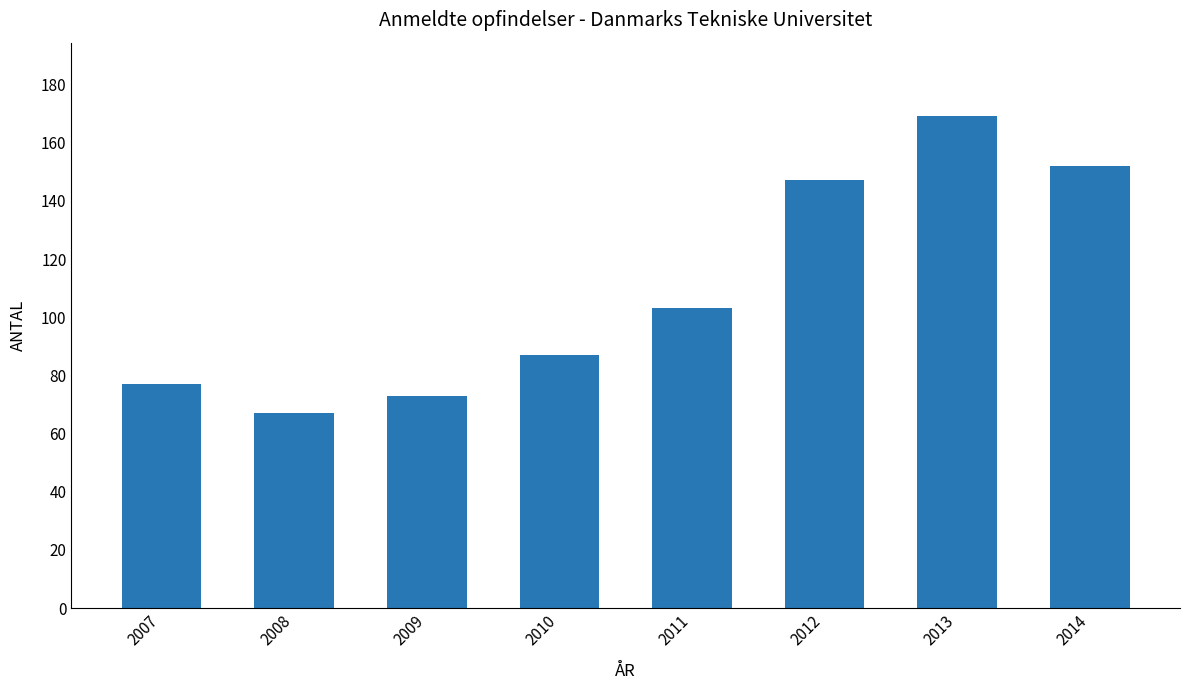

Reading left to right, transcribe all the data shown in this chart.

2007=77	2008=67	2009=73	2010=87	2011=103	2012=147	2013=169	2014=152